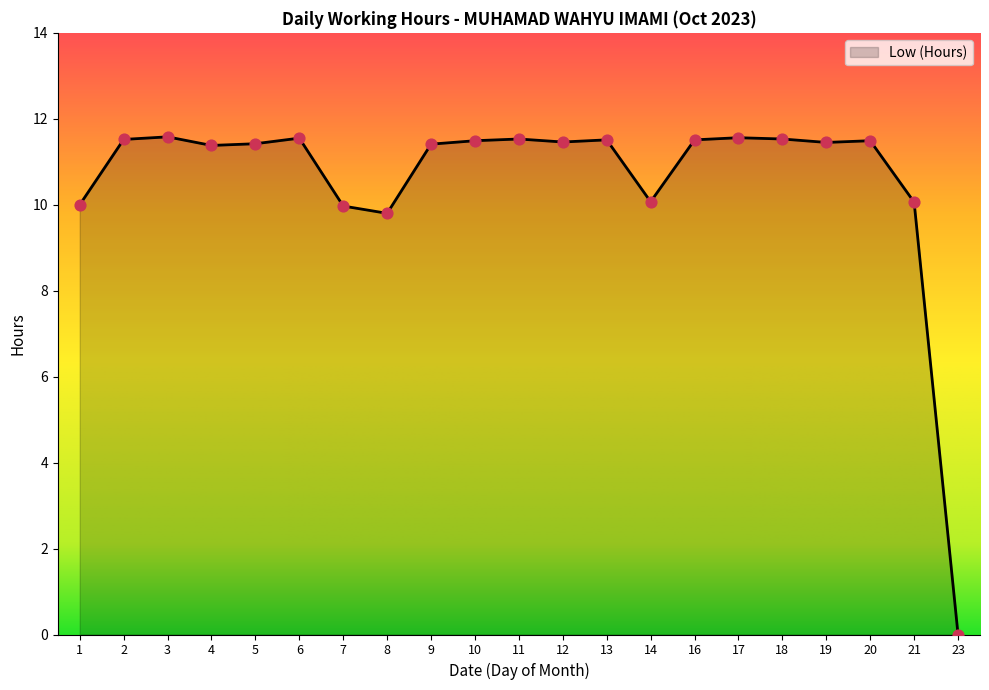

What is the change in value from 13 to 19?

-0.1